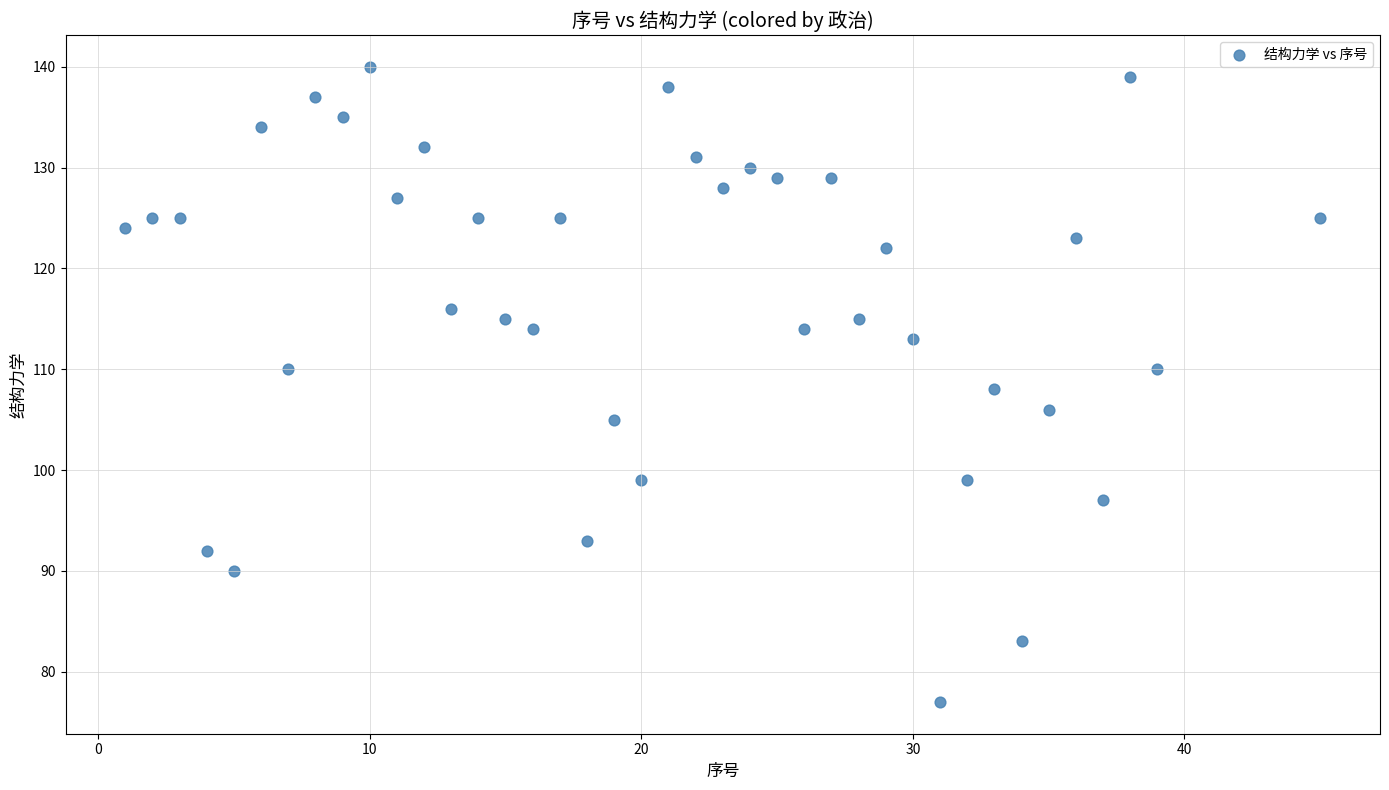

What is the range of X values (max minus min)?

44